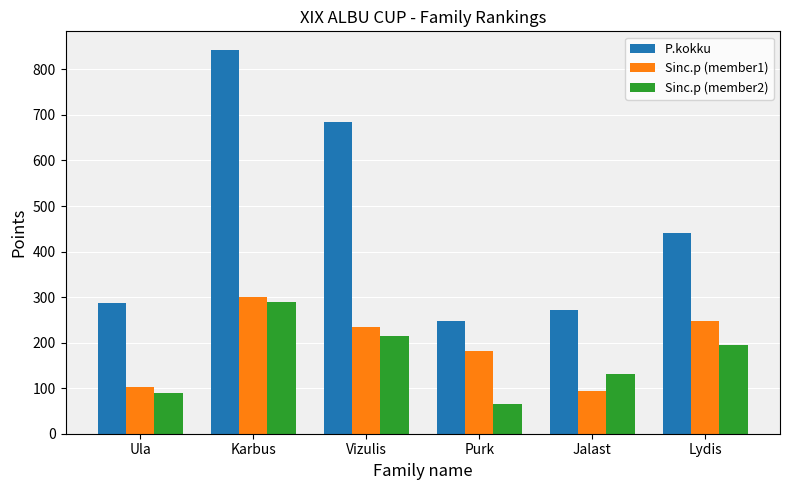

At which label is Sinc.p (member2) closest to 177?

Lydis